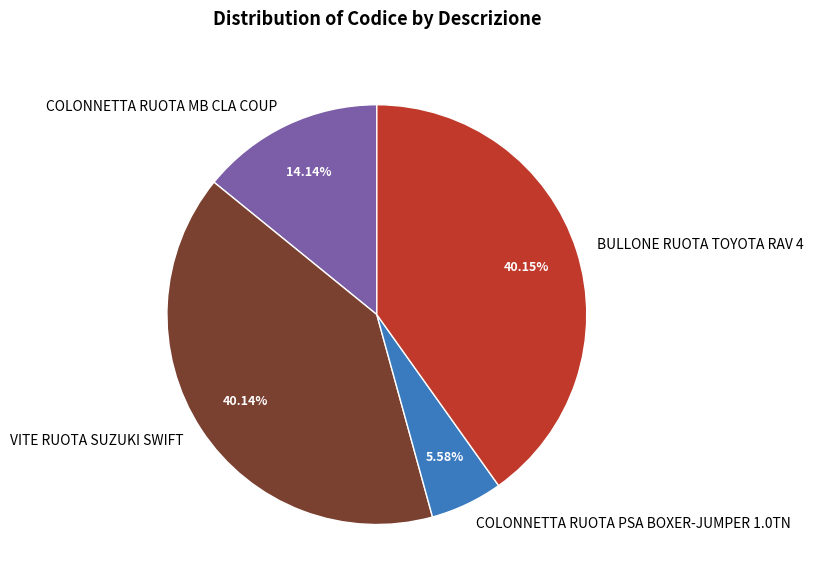

How many segments does this pie chart have?

4